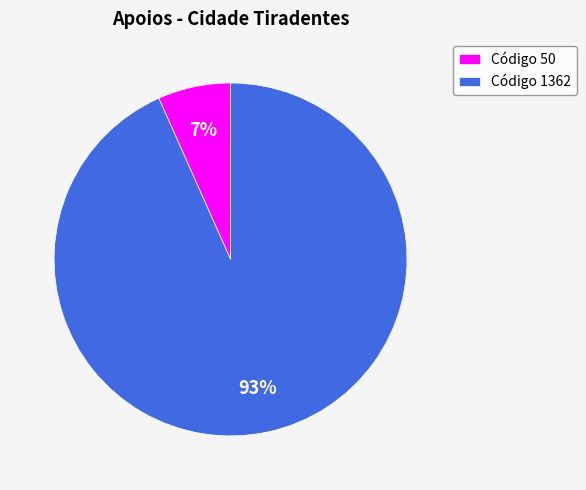

To the nearest percent, what is the average slice percentage?

50%